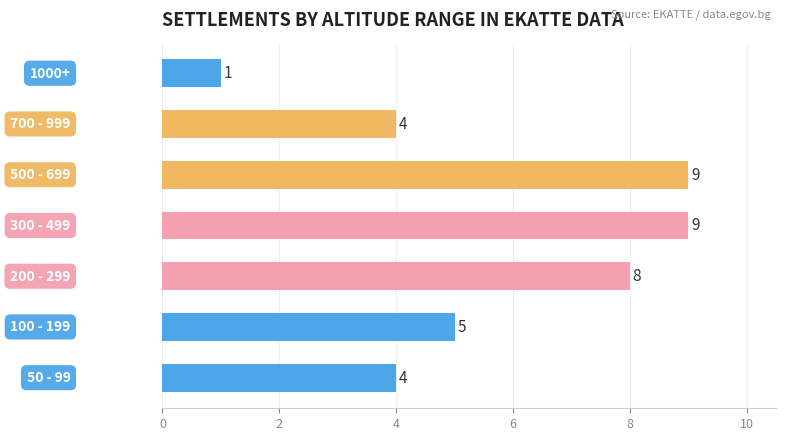

What is the maximum value shown in the chart?

9